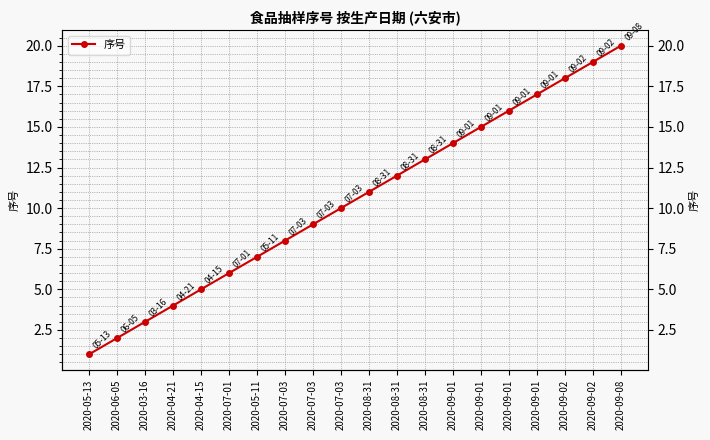

Reading left to right, list all the values displayed in this chart.

1	2	3	4	5	6	7	8	9	10	11	12	13	14	15	16	17	18	19	20